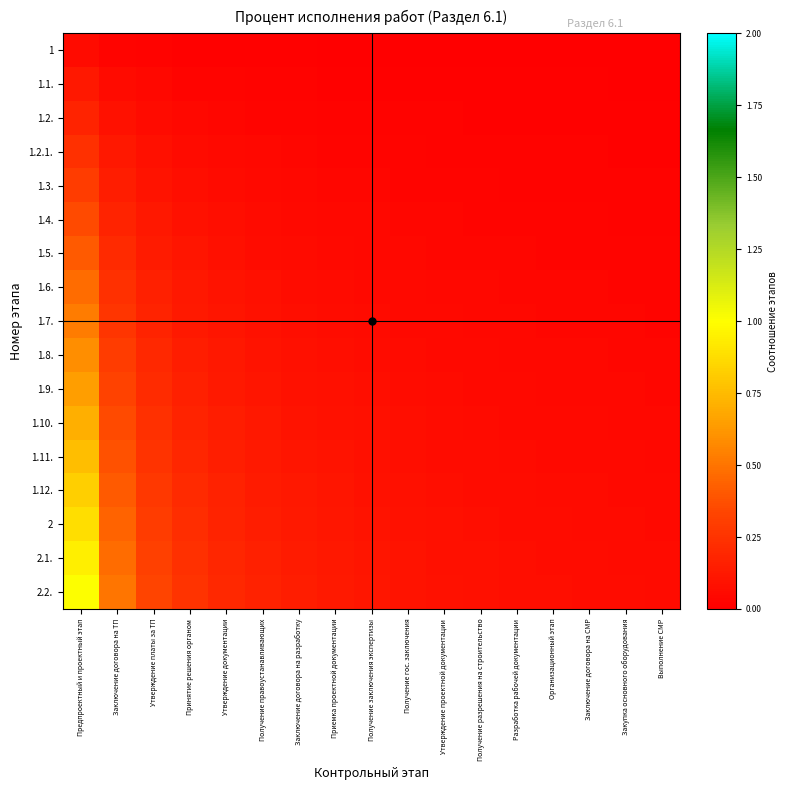

At Предпроектный и проектный этап, list the series in order from smallest to largest.

1, 1.1., 1.2., 1.2.1., 1.3., 1.4., 1.5., 1.6., 1.7., 1.8., 1.9., 1.10., 1.11., 1.12., 2, 2.1., 2.2.